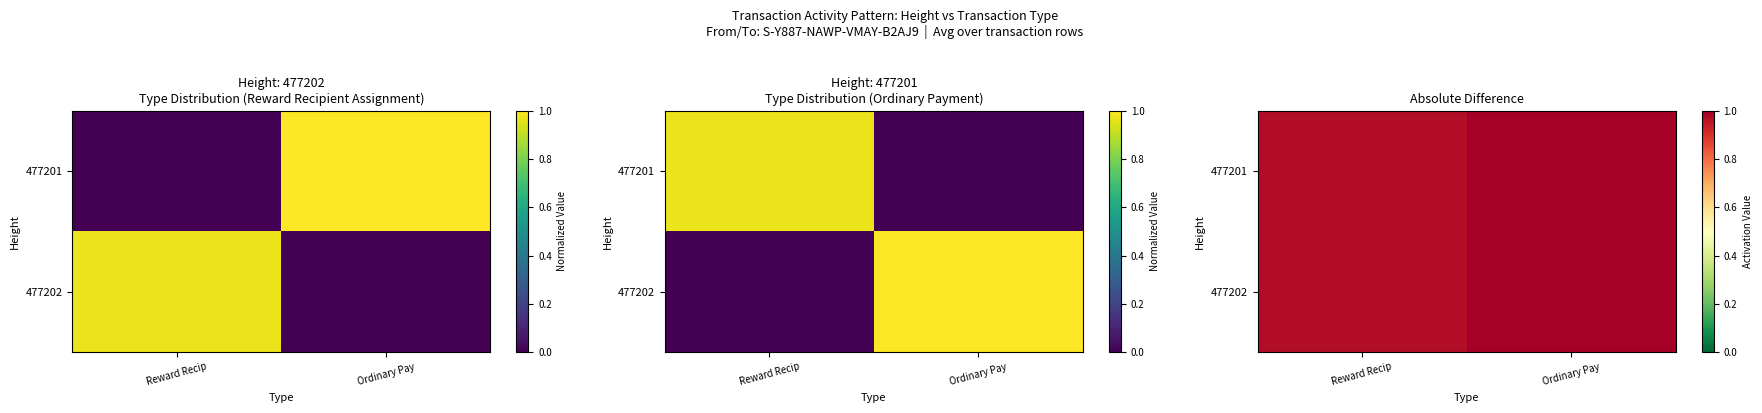

What is the highest value of the 477202 series?

1.0